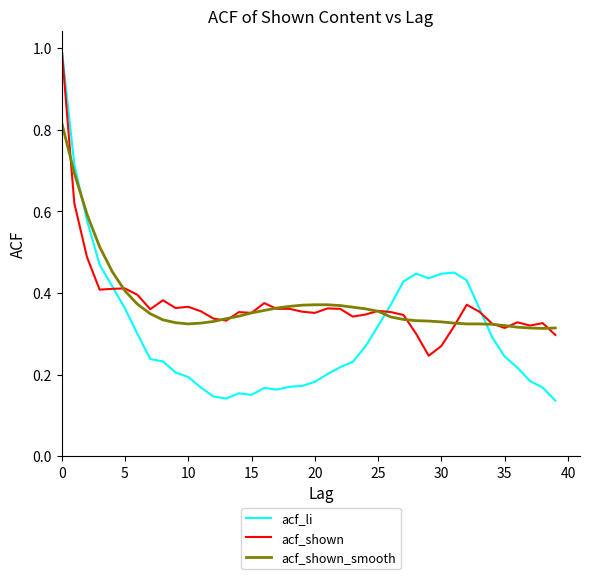

Does the chart display data point markers on the line(s)?

No